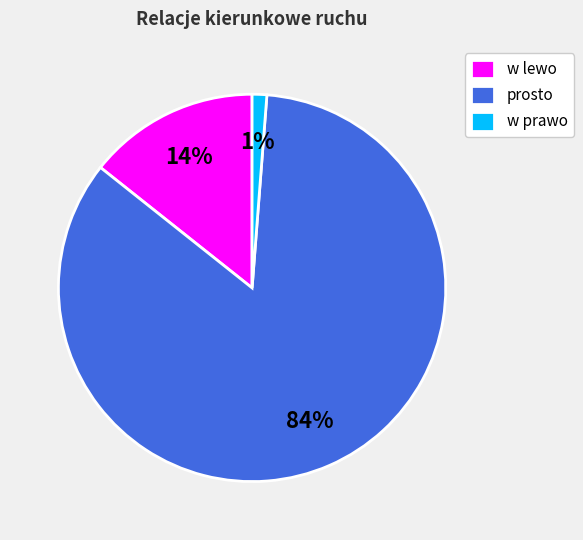

To the nearest percent, what portion does w prawo represent?

1%